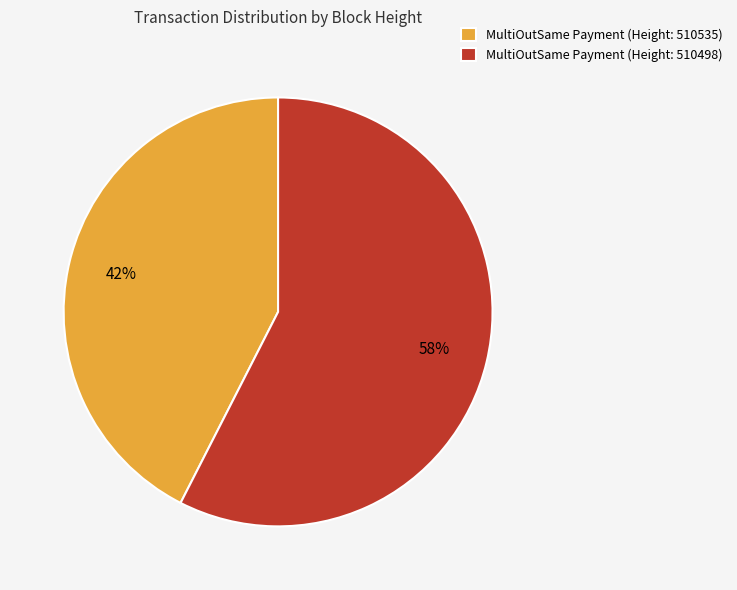

To the nearest percent, what is the average slice percentage?

50%